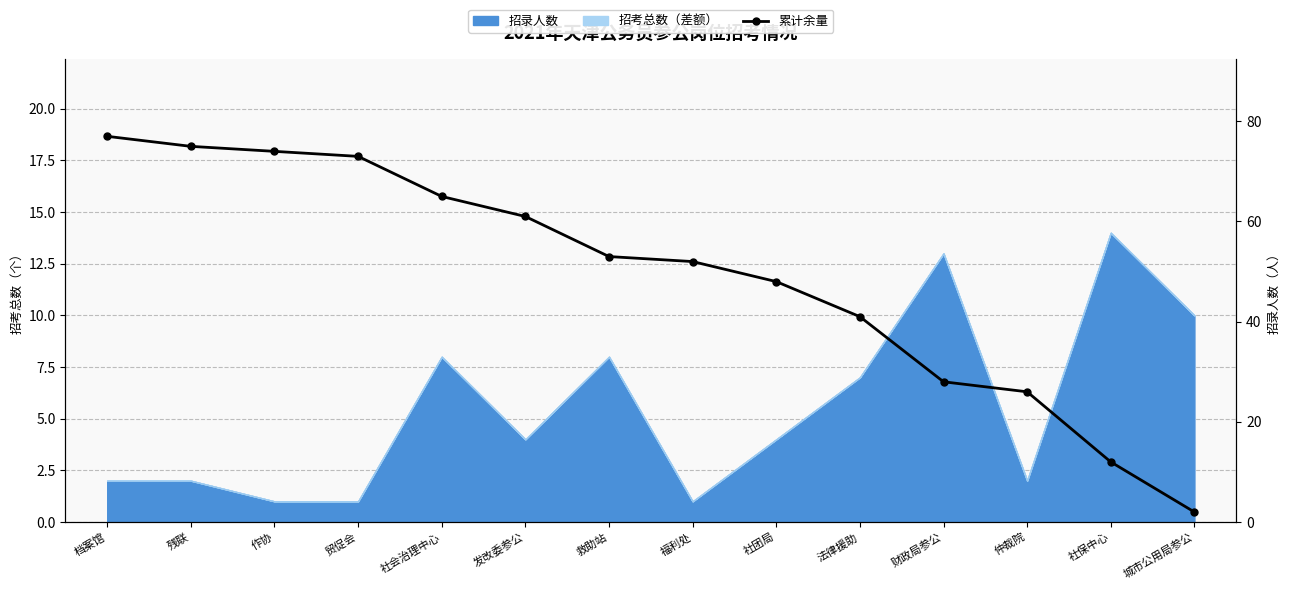

What is the label of the 8th point from the left?

福利处